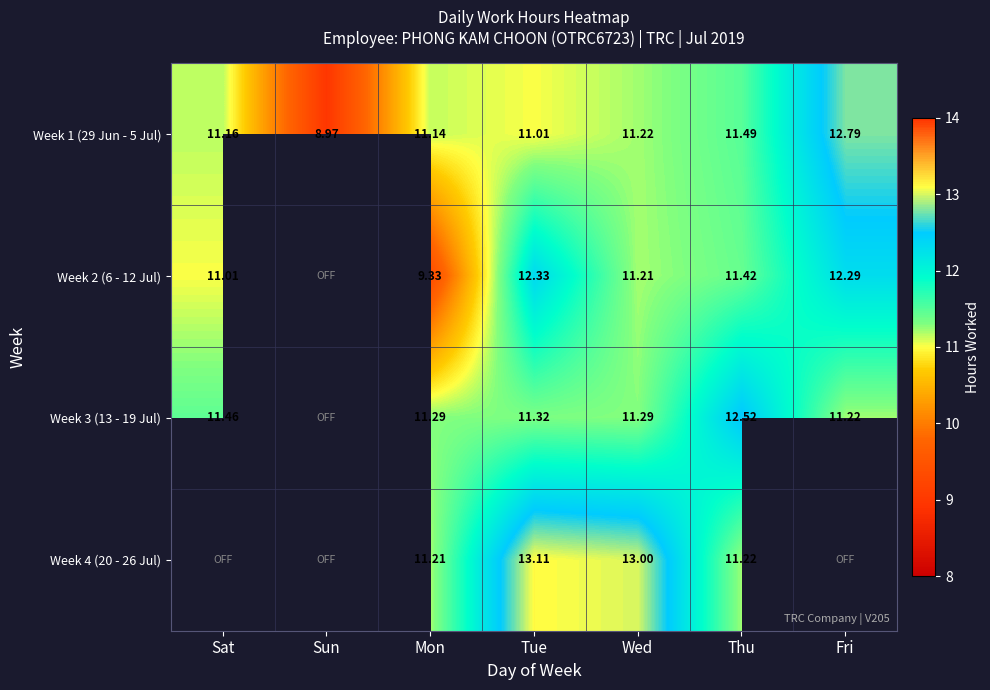

Where is Week 1 (29 Jun - 5 Jul) nearest to the value 10?

Tue